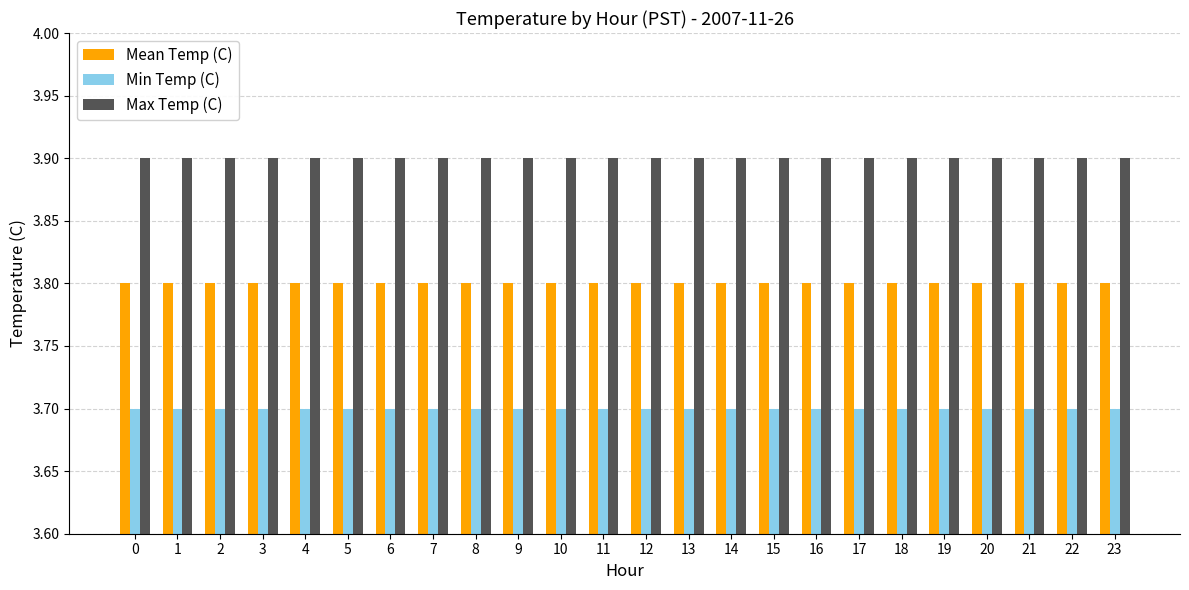

The value of Min Temp (C) at 11 is 3.7. True or false?

True